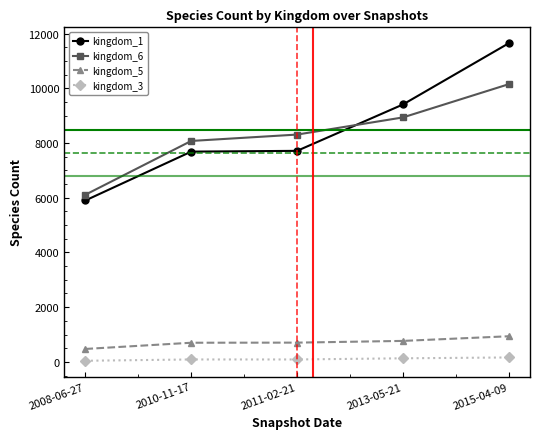

Which series has the widest spread of values?

kingdom_1